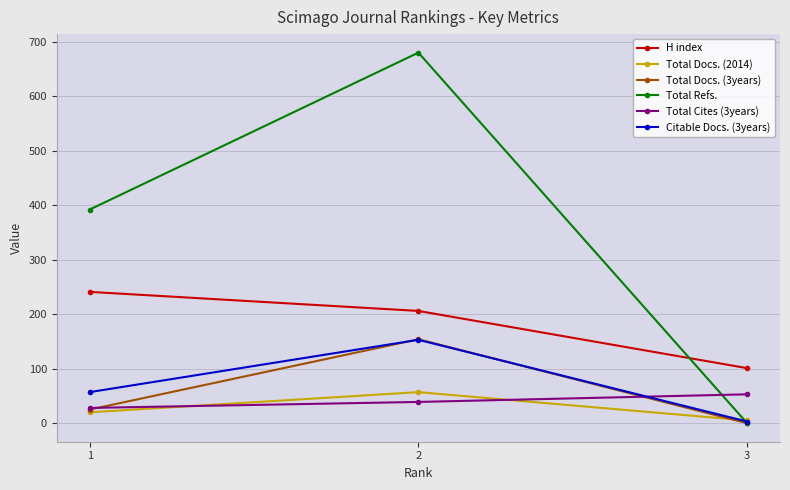

How many positive values does the Total Docs. (3years) series have?

2